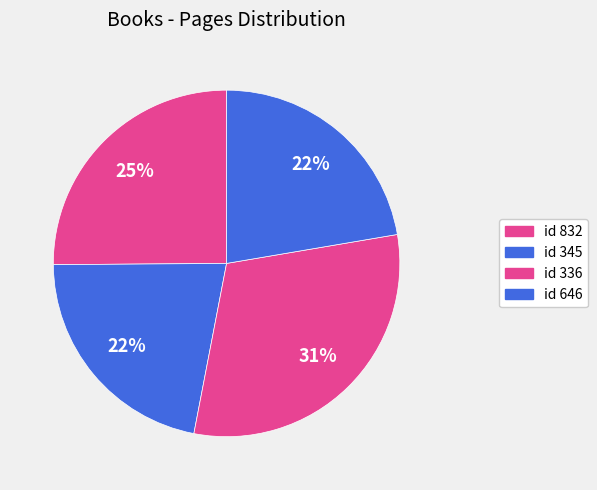

How many slices are in this pie chart?

4